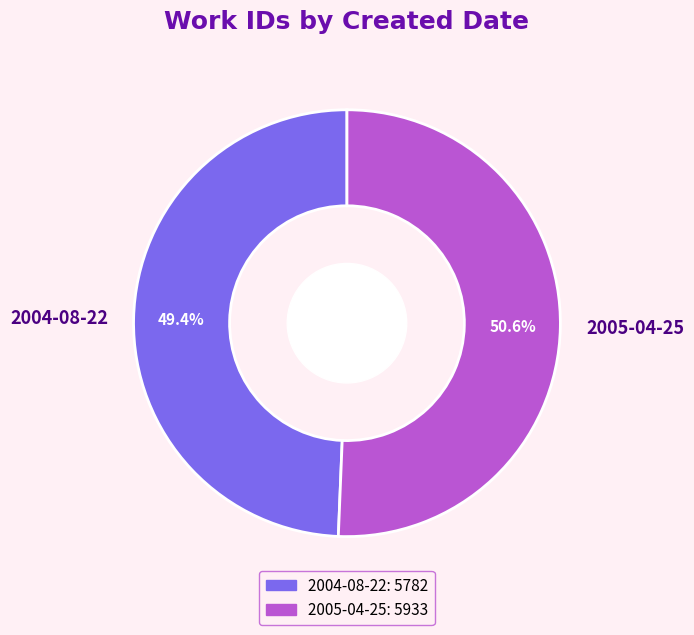

Which slice is the smallest?

2004-08-22